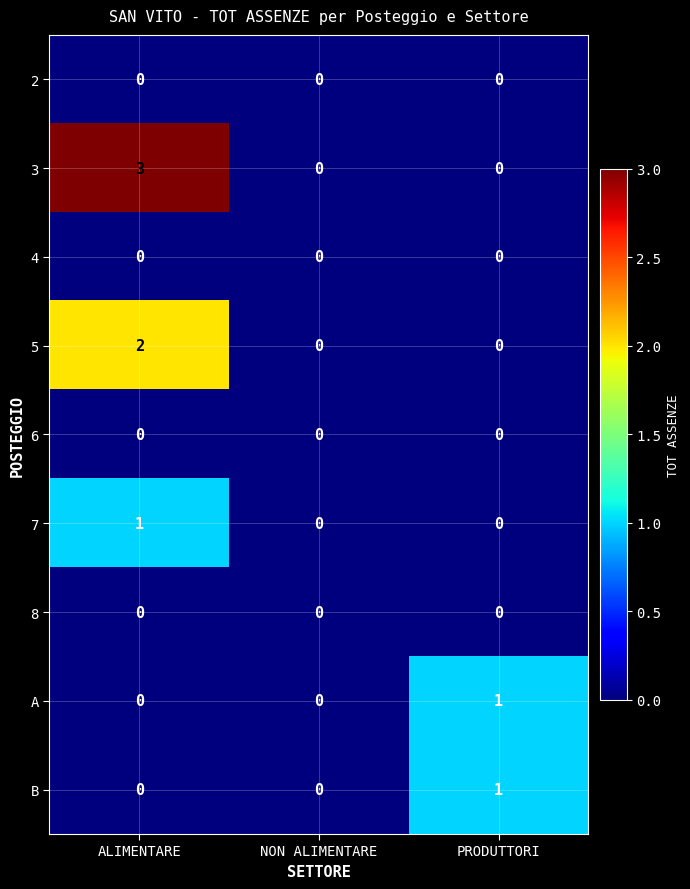

Reading left to right, transcribe all the data shown in this chart.

2: ALIMENTARE=0	NON ALIMENTARE=0	PRODUTTORI=0
3: ALIMENTARE=3	NON ALIMENTARE=0	PRODUTTORI=0
4: ALIMENTARE=0	NON ALIMENTARE=0	PRODUTTORI=0
5: ALIMENTARE=2	NON ALIMENTARE=0	PRODUTTORI=0
6: ALIMENTARE=0	NON ALIMENTARE=0	PRODUTTORI=0
7: ALIMENTARE=1	NON ALIMENTARE=0	PRODUTTORI=0
8: ALIMENTARE=0	NON ALIMENTARE=0	PRODUTTORI=0
A: ALIMENTARE=0	NON ALIMENTARE=0	PRODUTTORI=1
B: ALIMENTARE=0	NON ALIMENTARE=0	PRODUTTORI=1